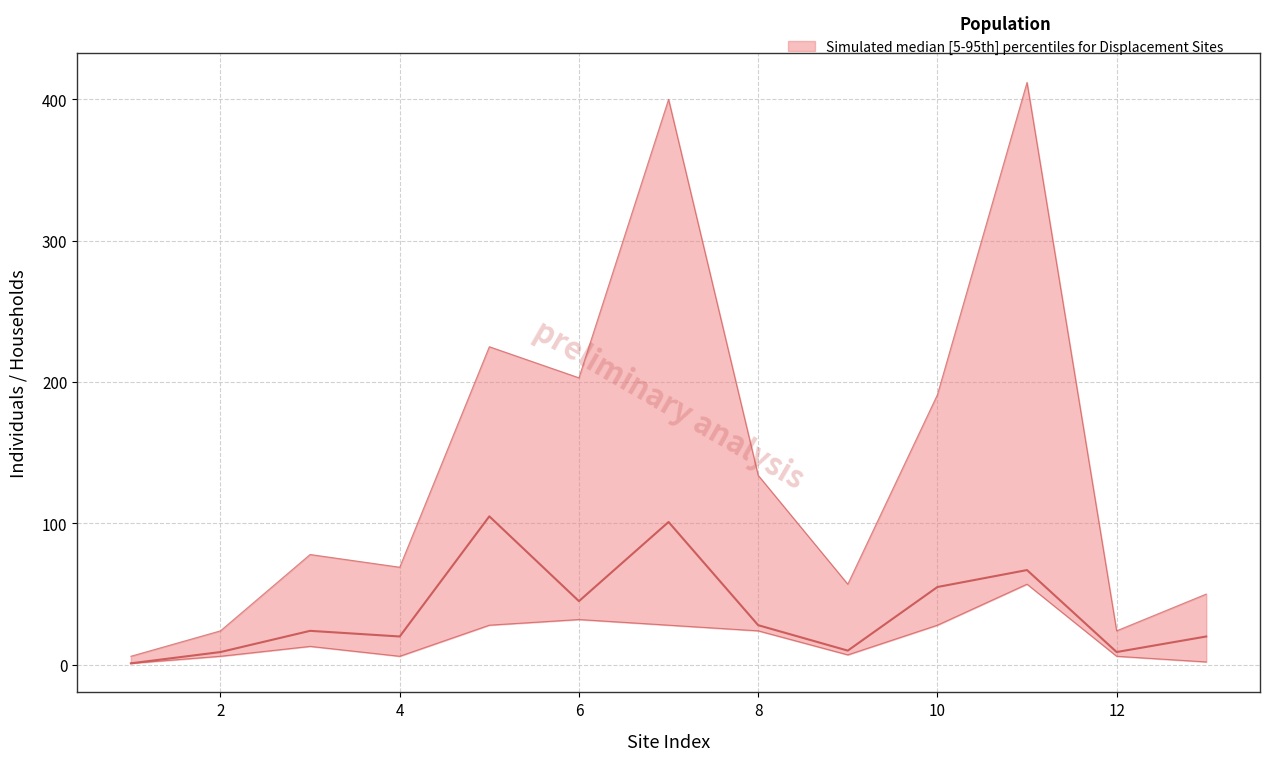

Reading left to right, what are all the values shown in this chart?

upper: 6	24	78	69	225	203	400	134	57	191	412	24	50
median: 1	9	24	20	105	45	101	28	10	55	67	9	20
lower: 1	6	13	6	28	32	28	24	7	28	57	6	2